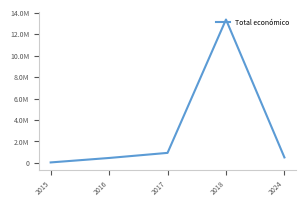

Does the chart display data point markers on the line(s)?

No